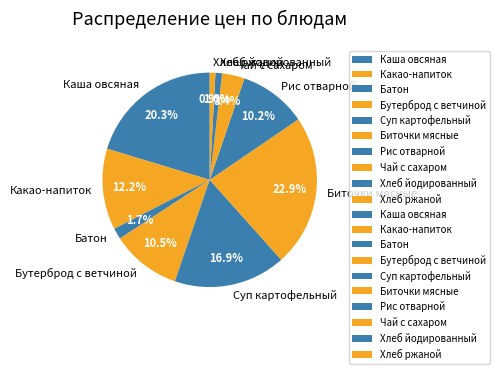

Between Батон and Хлеб йодированный, which is larger?

Батон